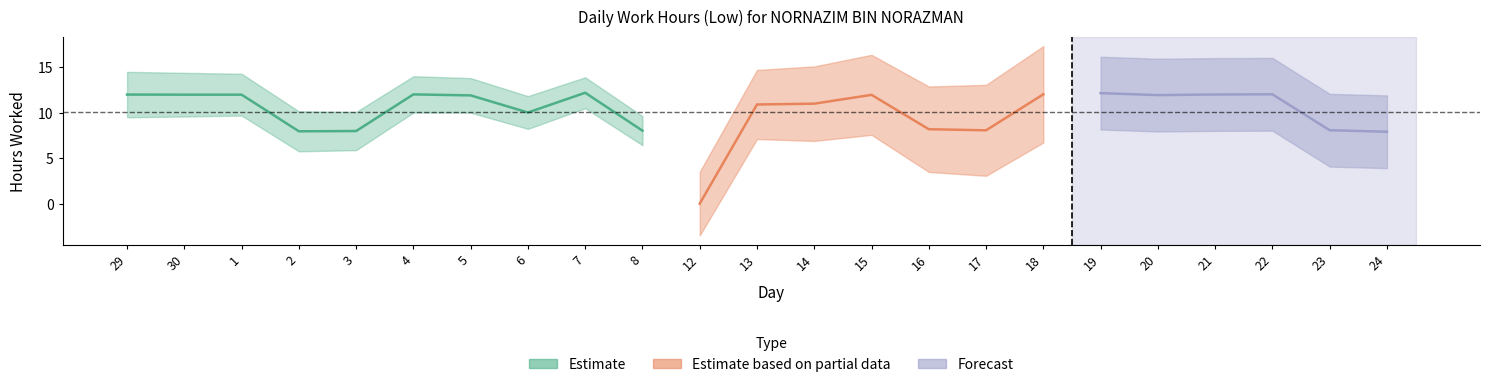

How many interior local peaks (higher than both neighbors) does the data have?

5